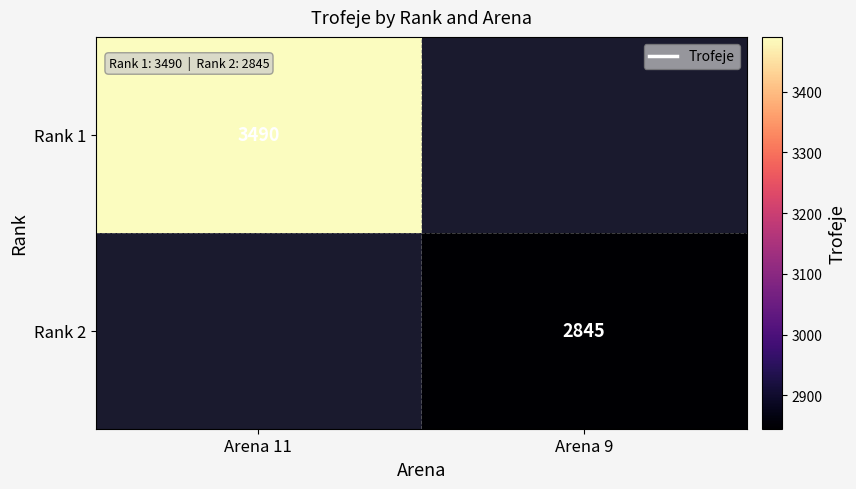

How many categories are shown in the chart?

2